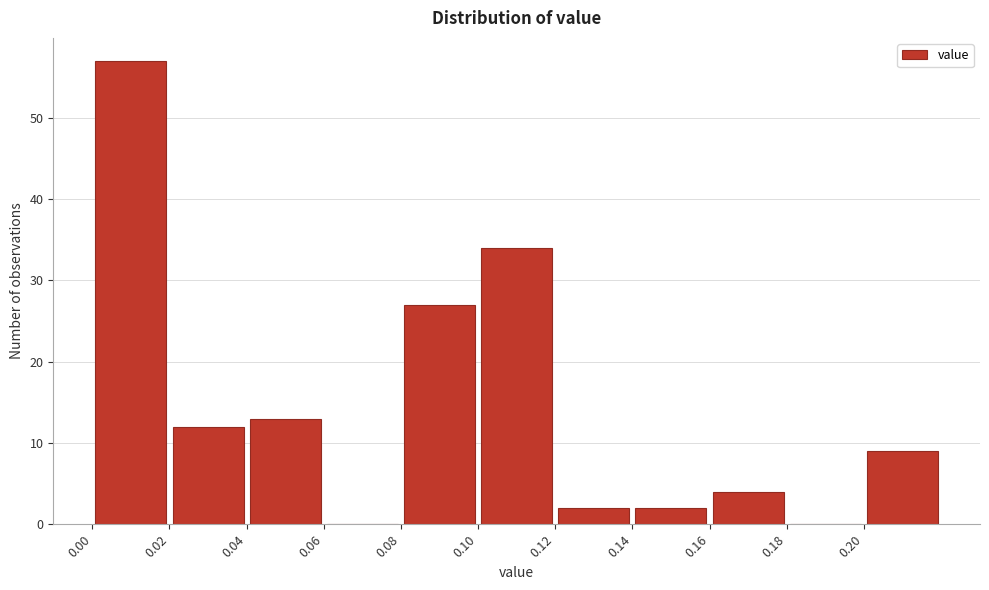

Reading left to right, transcribe this chart: for each bar, give the range it covers on the x-axis and its height. The values are not printed on the chart, so give them approximately, as read against the axis.

0.00 to 0.02: 57
0.02 to 0.04: 12
0.04 to 0.06: 13
0.06 to 0.08: 0
0.08 to 0.10: 27
0.10 to 0.12: 34
0.12 to 0.14: 2
0.14 to 0.16: 2
0.16 to 0.18: 4
0.18 to 0.20: 0
0.20 to 0.22: 9